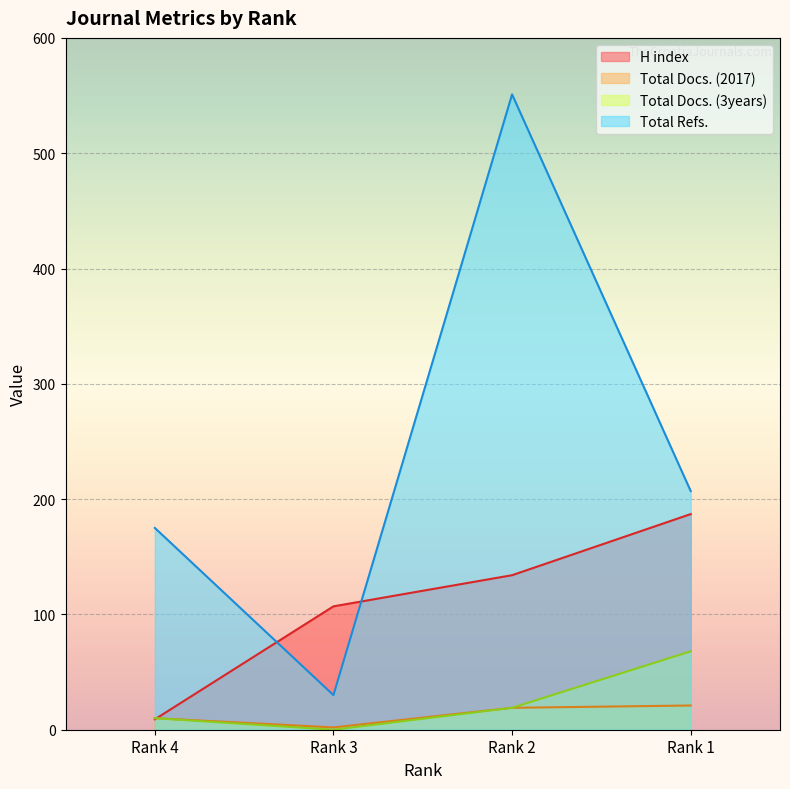

How many series are shown in this chart?

4